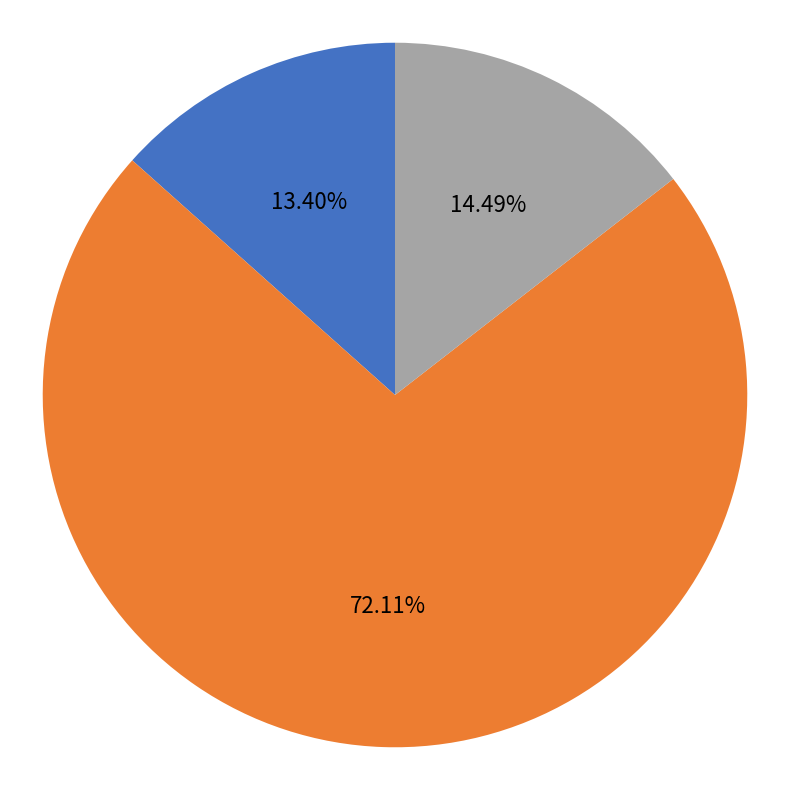

Which has a higher value, 19.6 or 21.2?

21.2